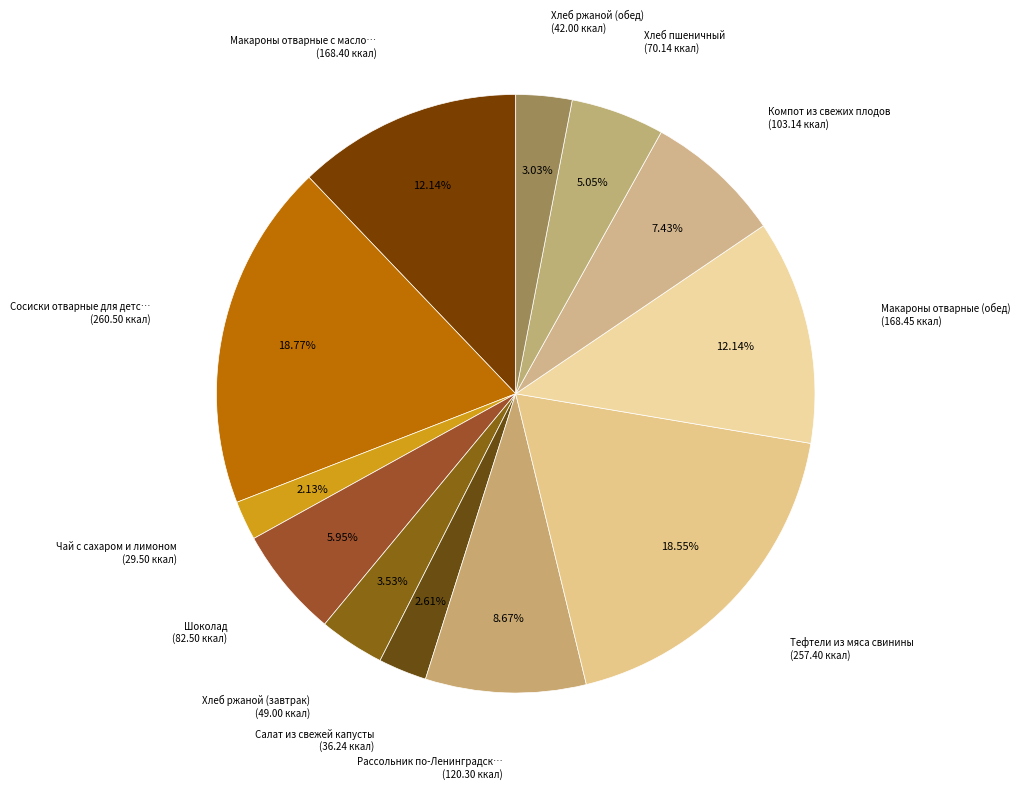

How many slices are in this pie chart?

12